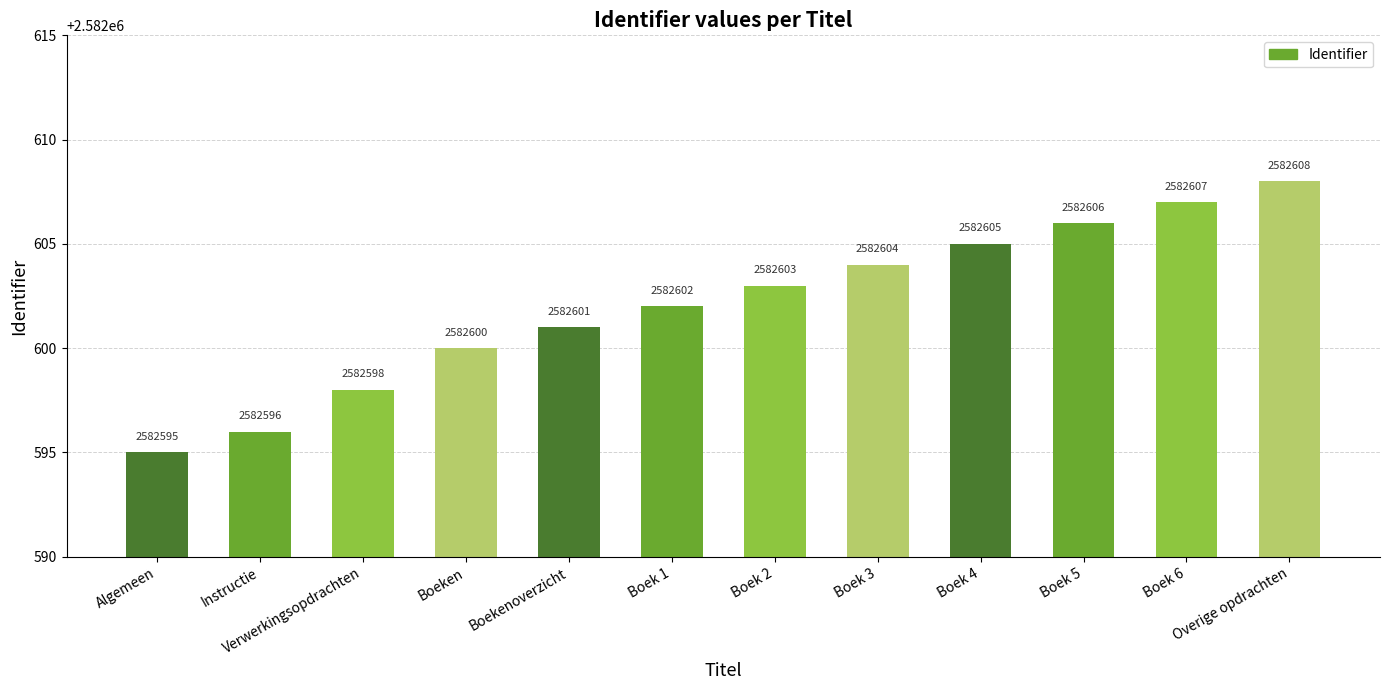

What is the change in value from Boekenoverzicht to Boek 2?

+2